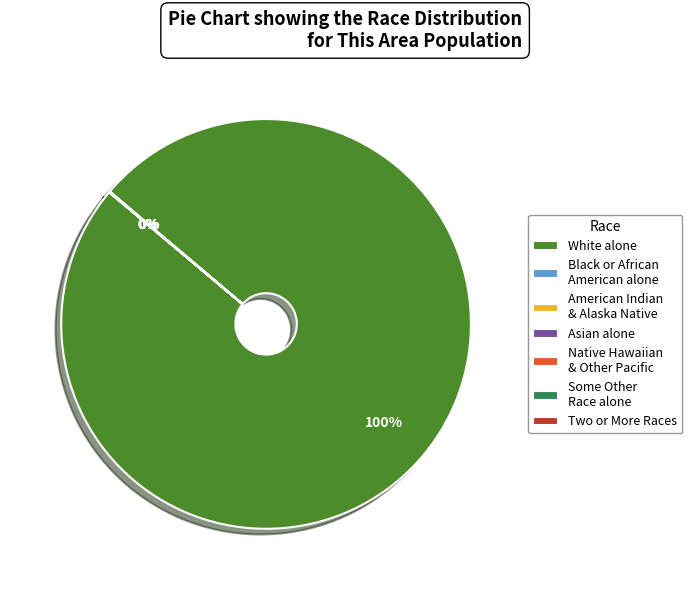

To the nearest percent, what percentage of the pie is White alone?

100%